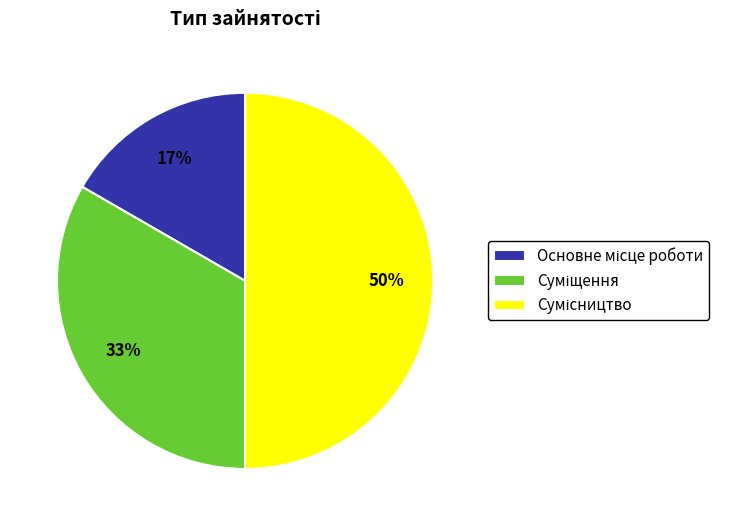

To the nearest percent, what is the average slice percentage?

33%